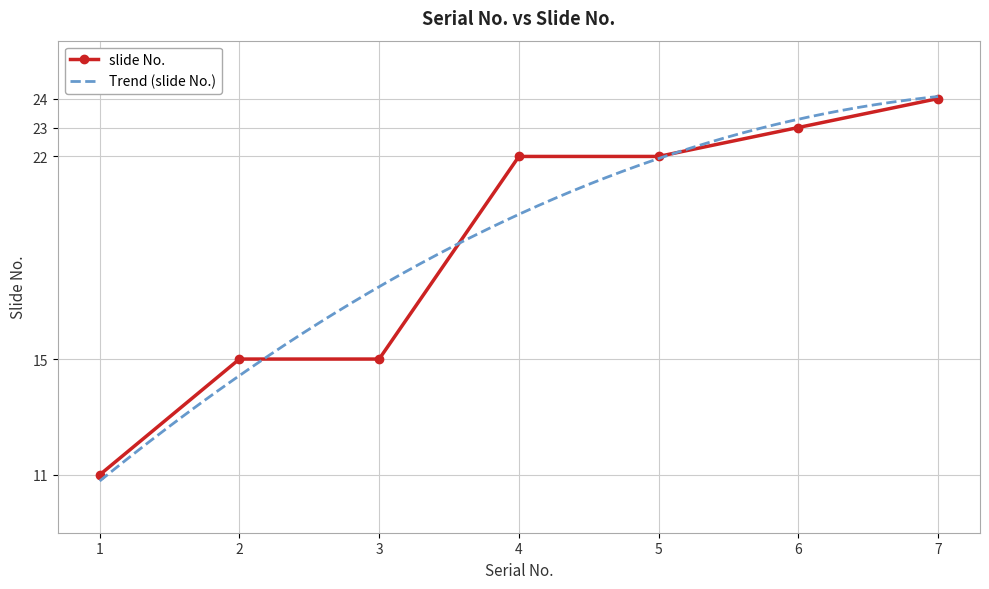

What is the value of the 6th point from the left?

23